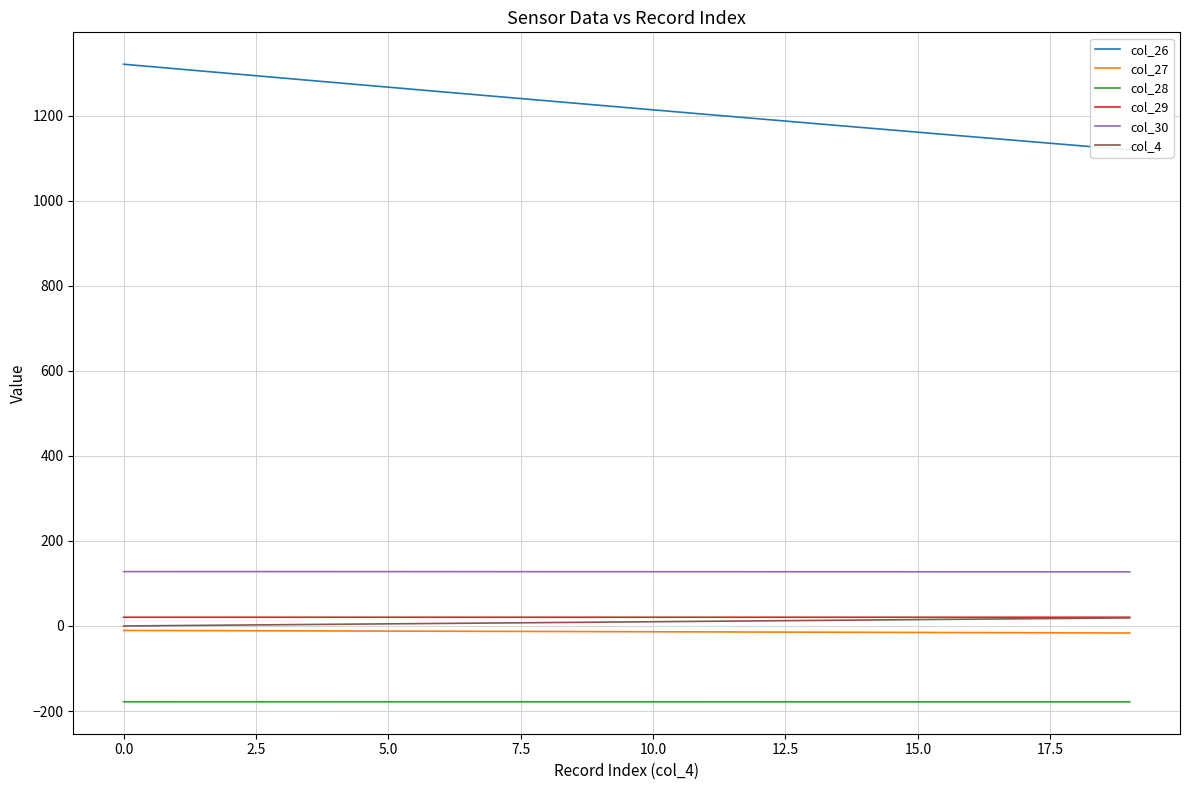

What is the difference between the highest and lowest values at 12?

1371.3